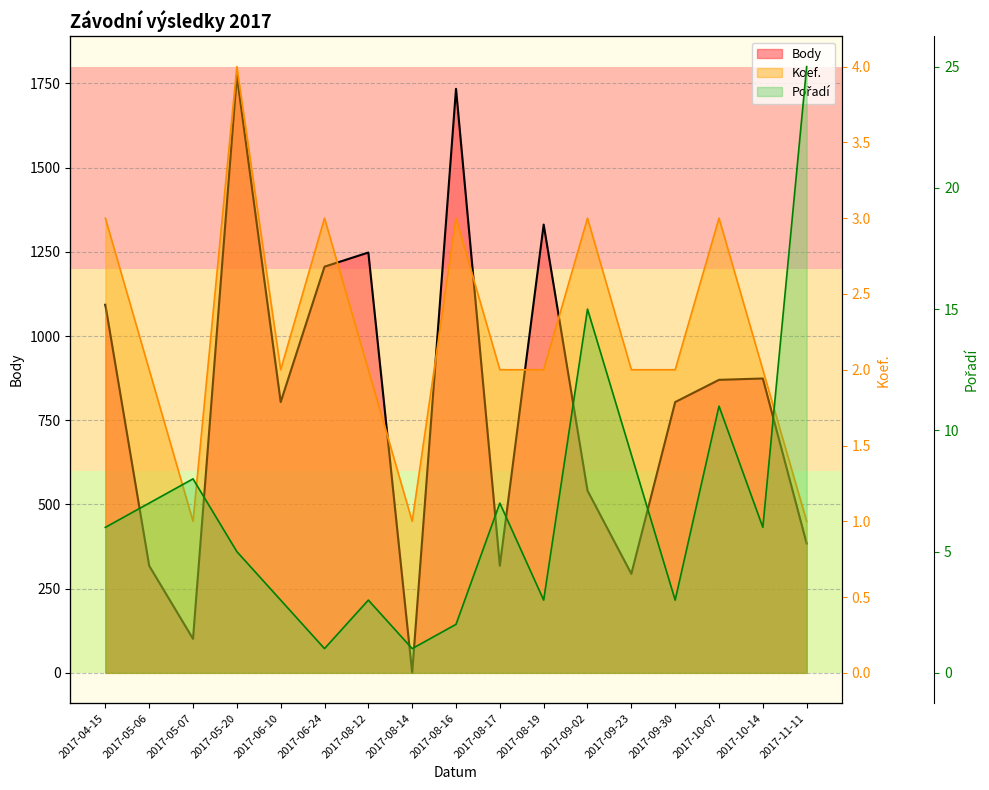

What position from the right is 2017-06-24?

12